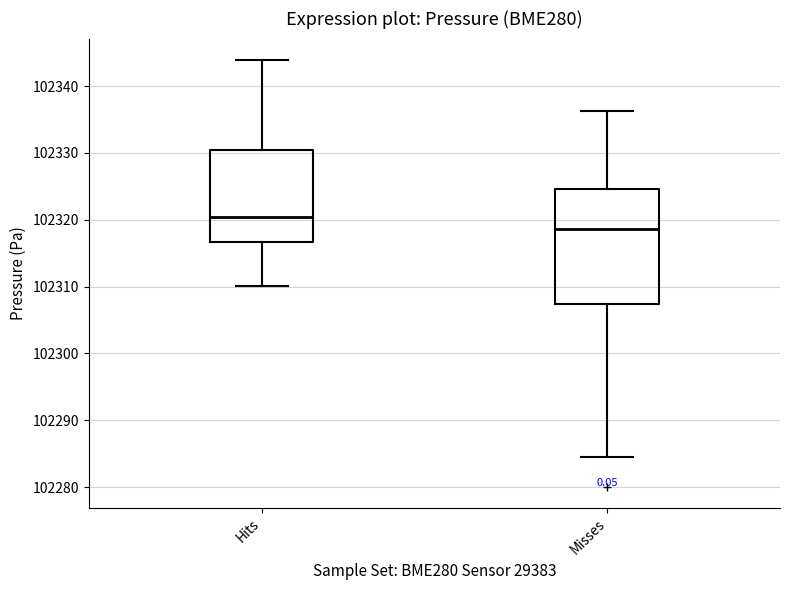

Where does the lower whisker of the box for Hits end on the y-axis? The values are not printed on the chart, so give them approximately, as read against the axis.

102310